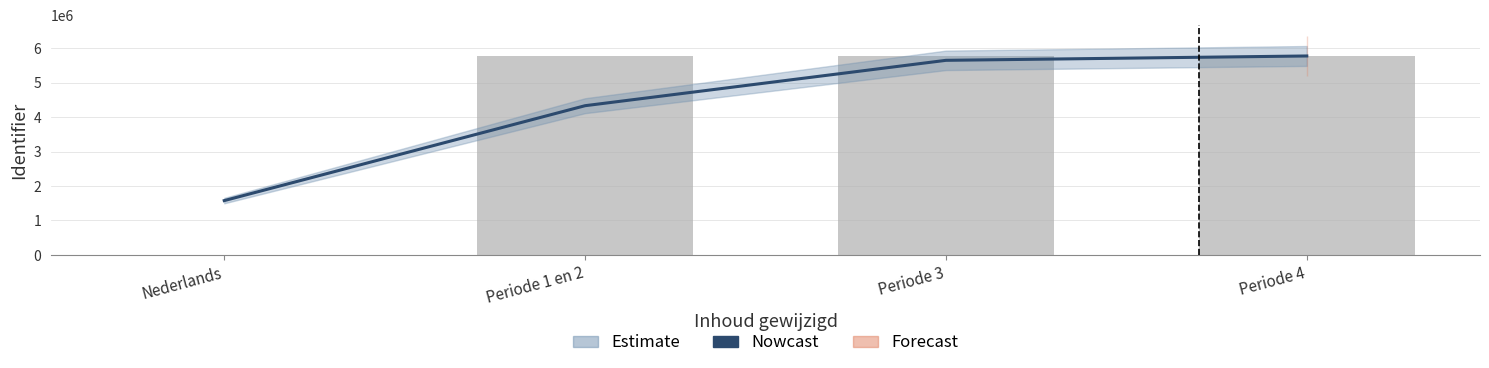

True or false: the data shows 2030632.8 at Periode 4.

False